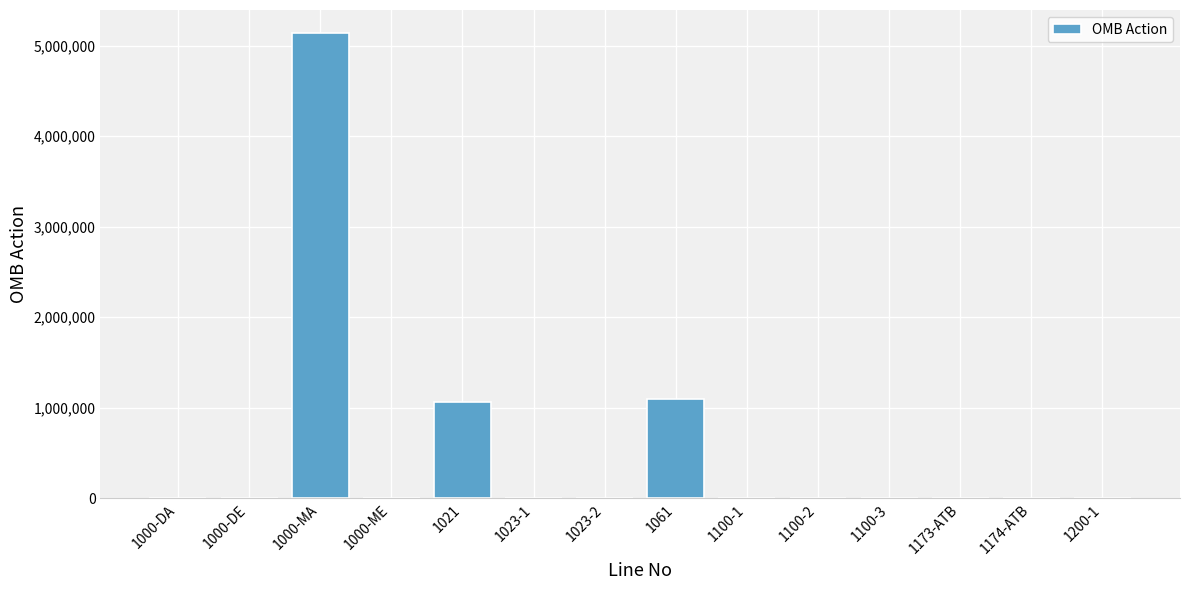

Between 1000-MA and 1000-ME, which is larger?

1000-MA